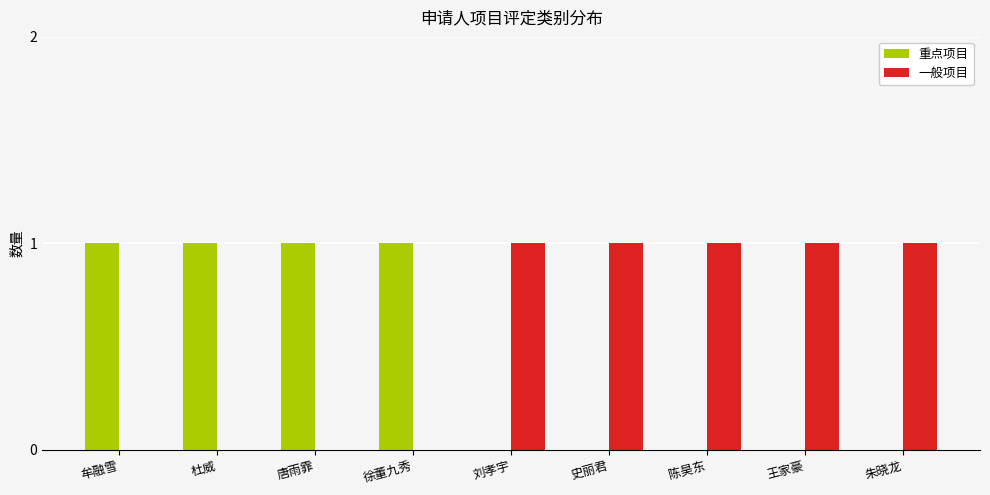

Which series has the largest total across all categories?

一般项目